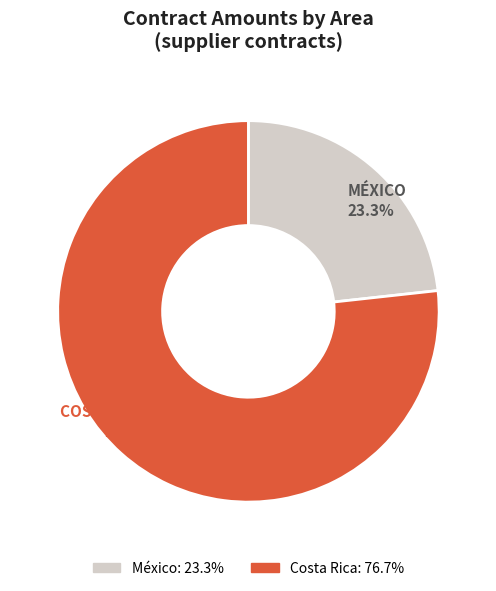

How many segments does this pie chart have?

2